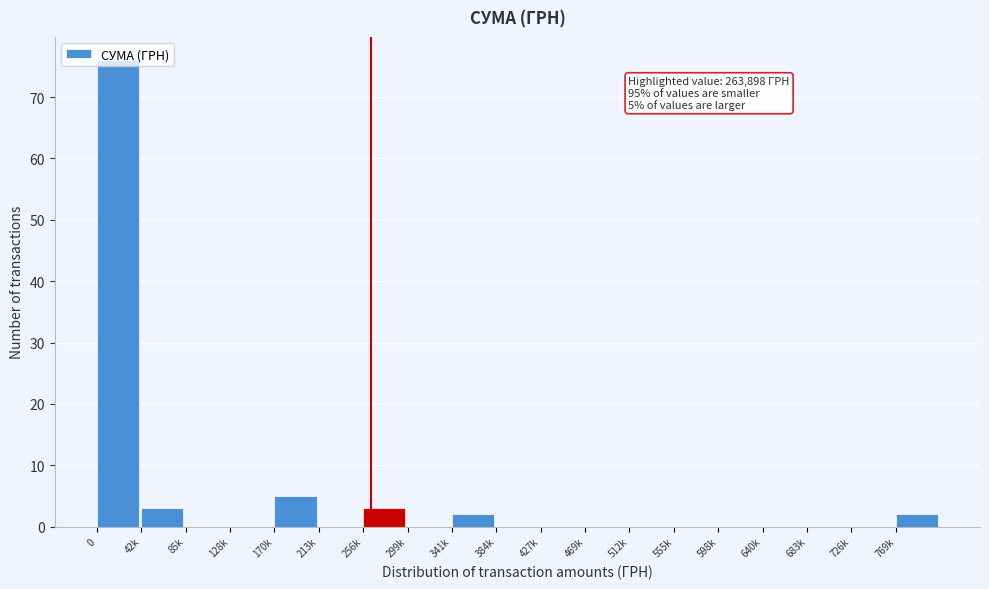

Is it true that the value at 469k is 0?

True